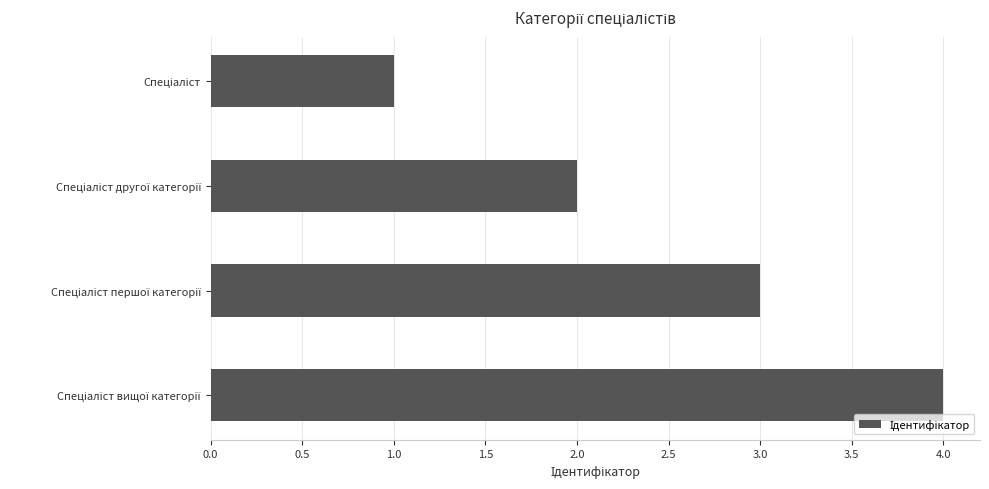

What is the greatest value displayed?

4